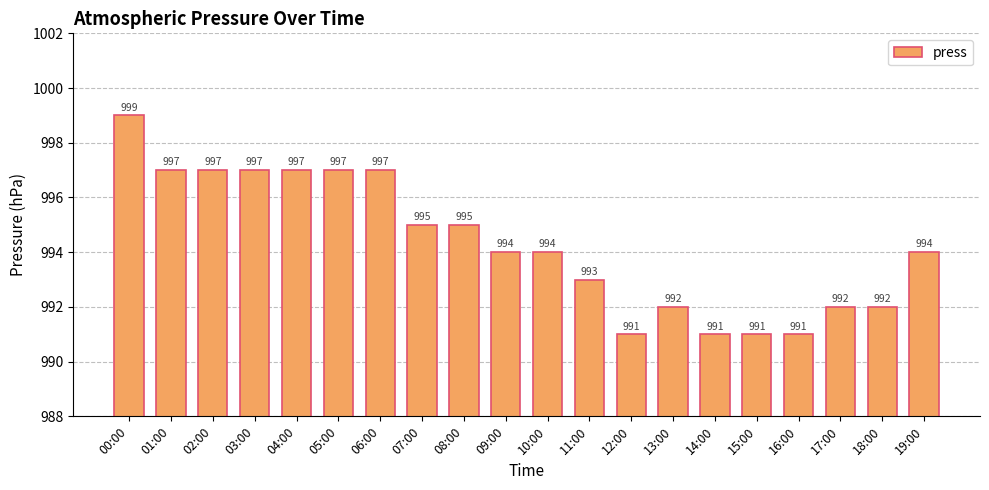

What is the change in value from 16:00 to 17:00?

+1